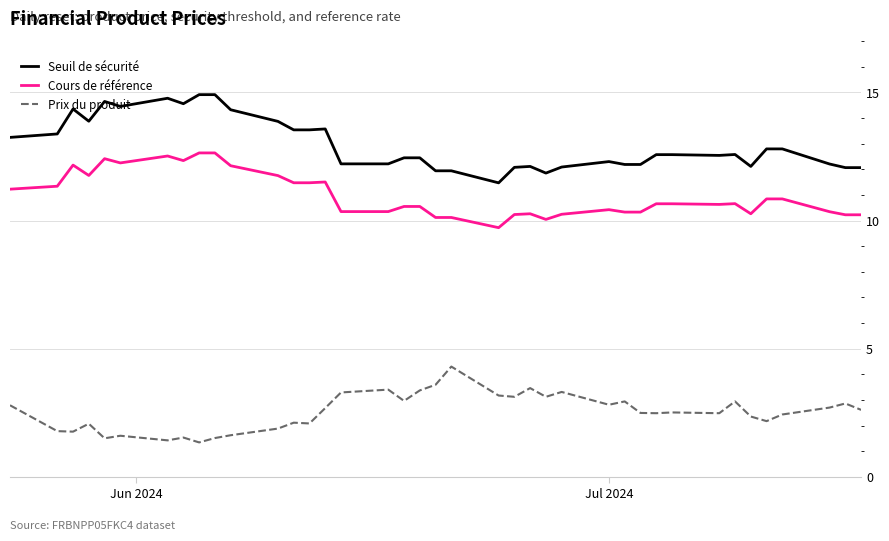

What are all the series names shown in the legend?

Seuil de sécurité, Cours de référence, Prix du produit